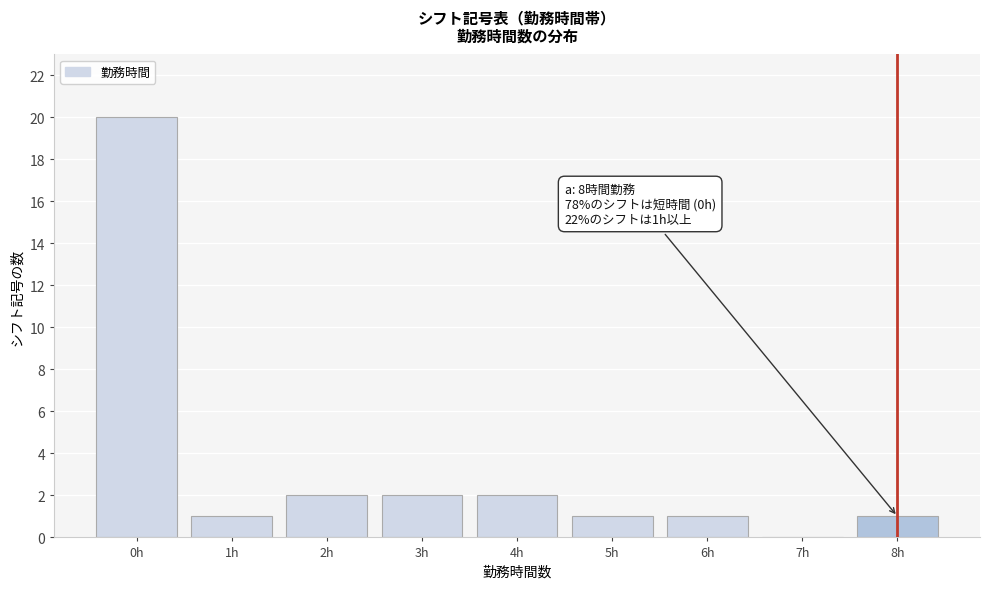

Reading right to left, what are all the values shown in this chart?

8h=1	7h=0	6h=1	5h=1	4h=2	3h=2	2h=2	1h=1	0h=20